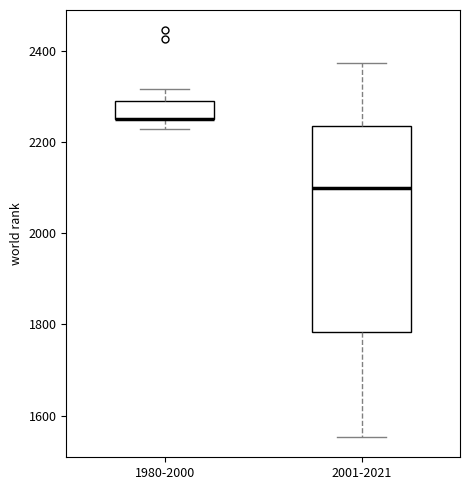

Where does the lower whisker of the box for 1980-2000 end on the y-axis? The values are not printed on the chart, so give them approximately, as read against the axis.

2220